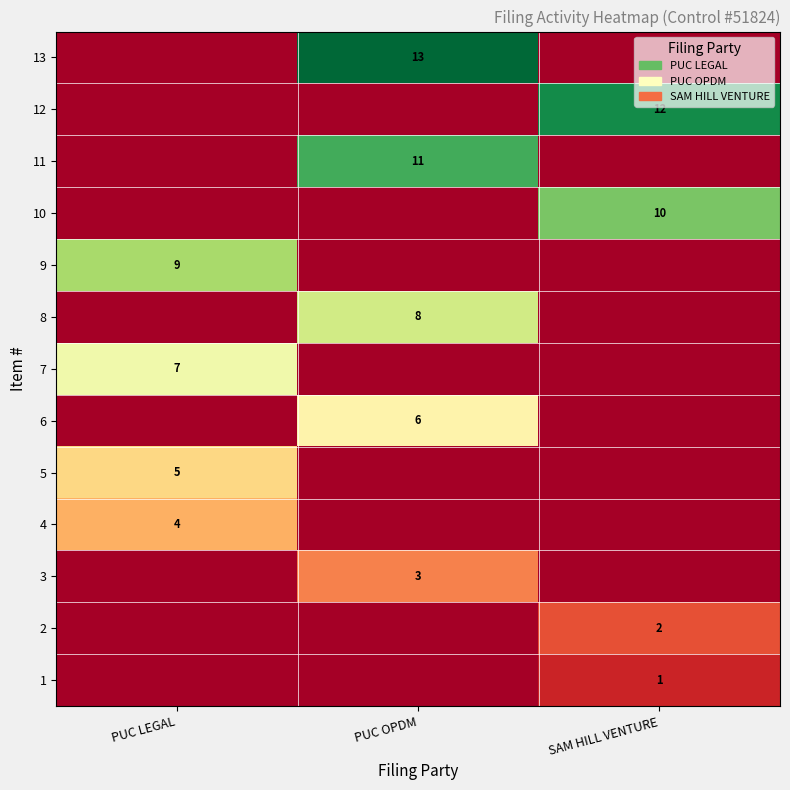

The value of 4 at PUC LEGAL is 5. True or false?

False